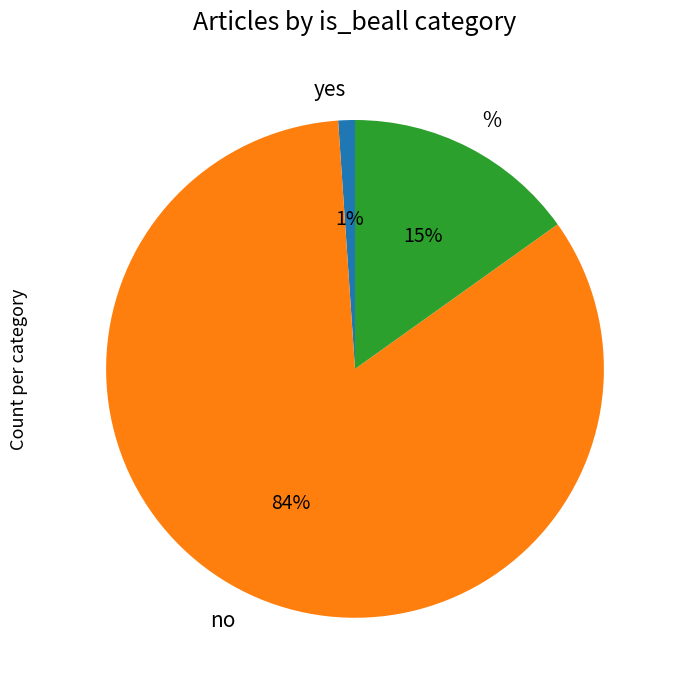

The no slice represents 69% of the pie. True or false?

False